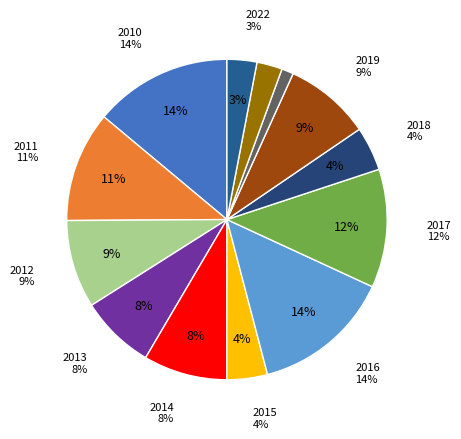

How many slices are in this pie chart?

13